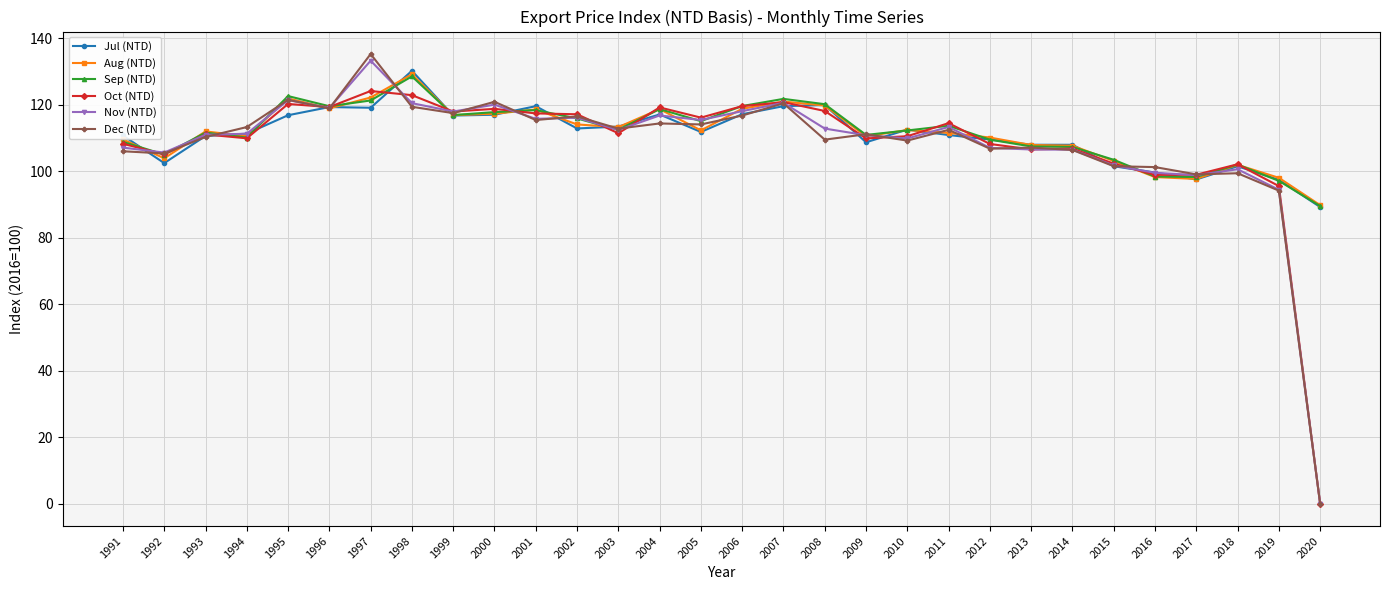

The value of Sep (NTD) at 2017 is 98.2. True or false?

True